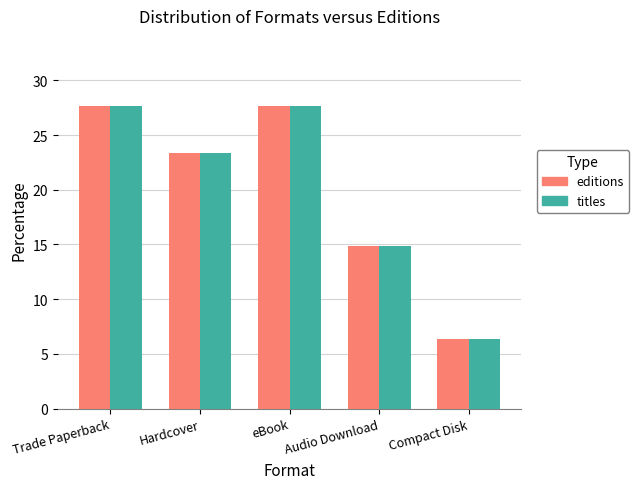

What is the total value across all series at Compact Disk?

12.8